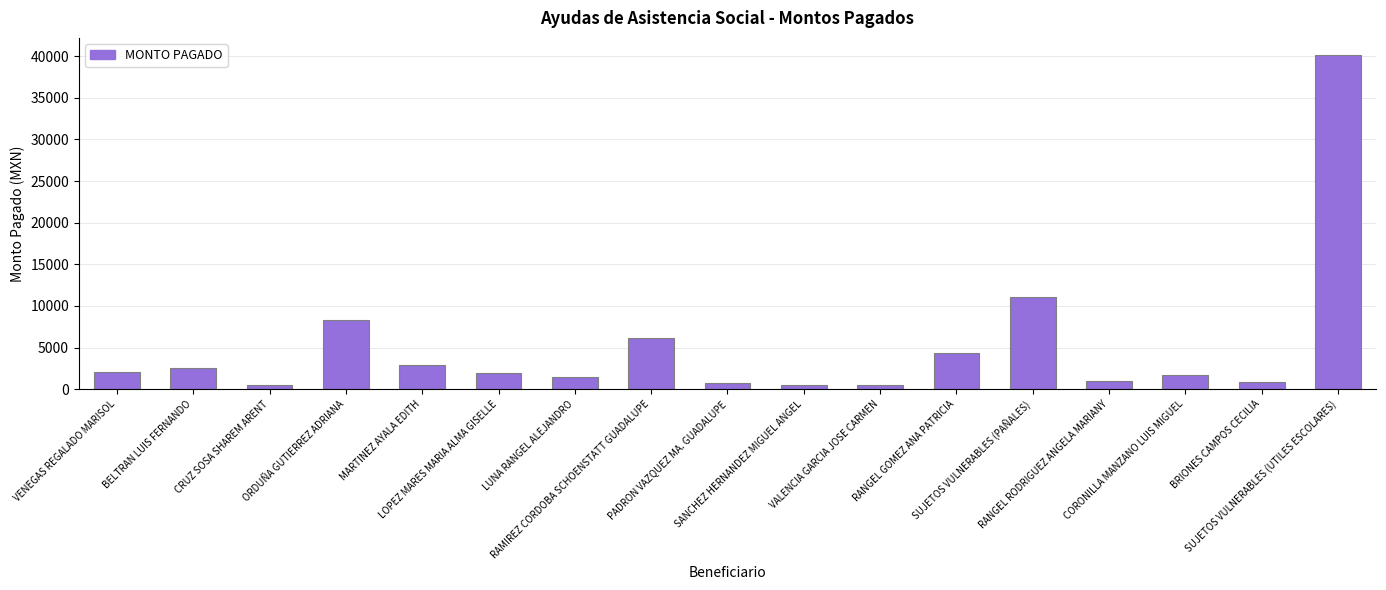

What is the greatest value displayed?

40200.0